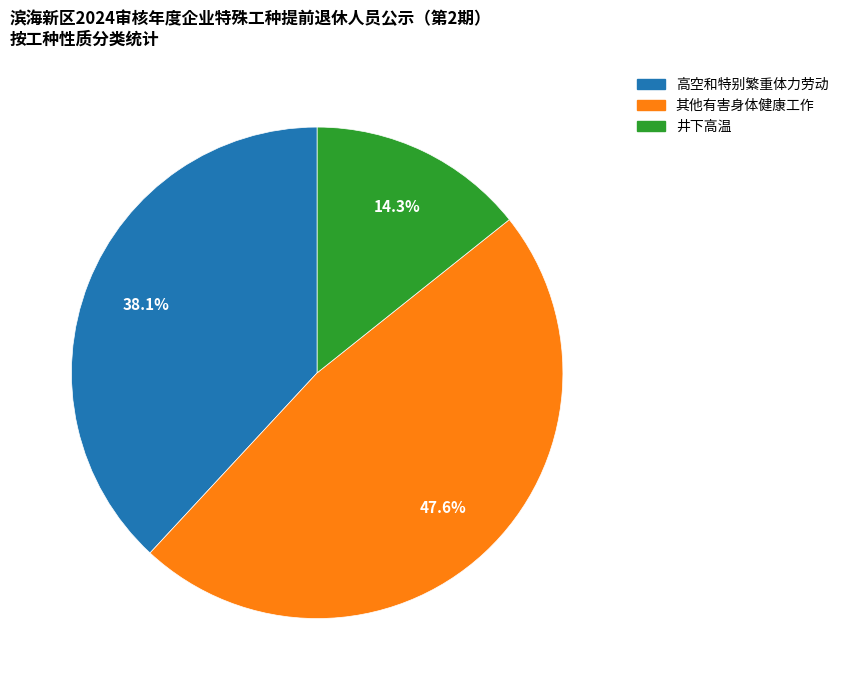

Rank the categories by value from lowest to highest.

井下高温, 高空和特别繁重体力劳动, 其他有害身体健康工作